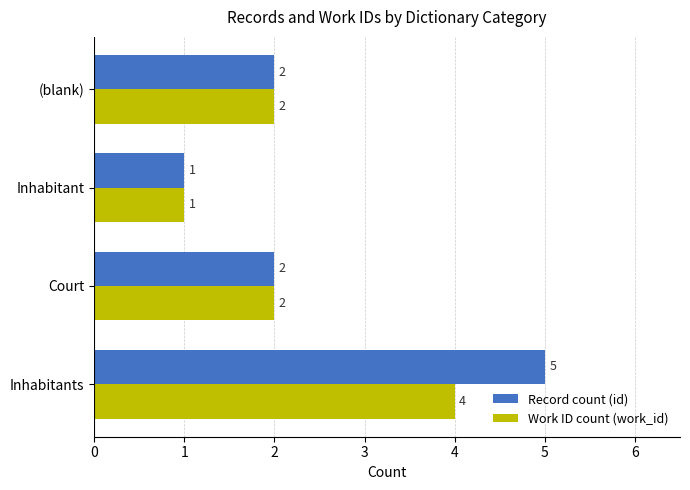

The value of Work ID count (work_id) at Court is 3. True or false?

False